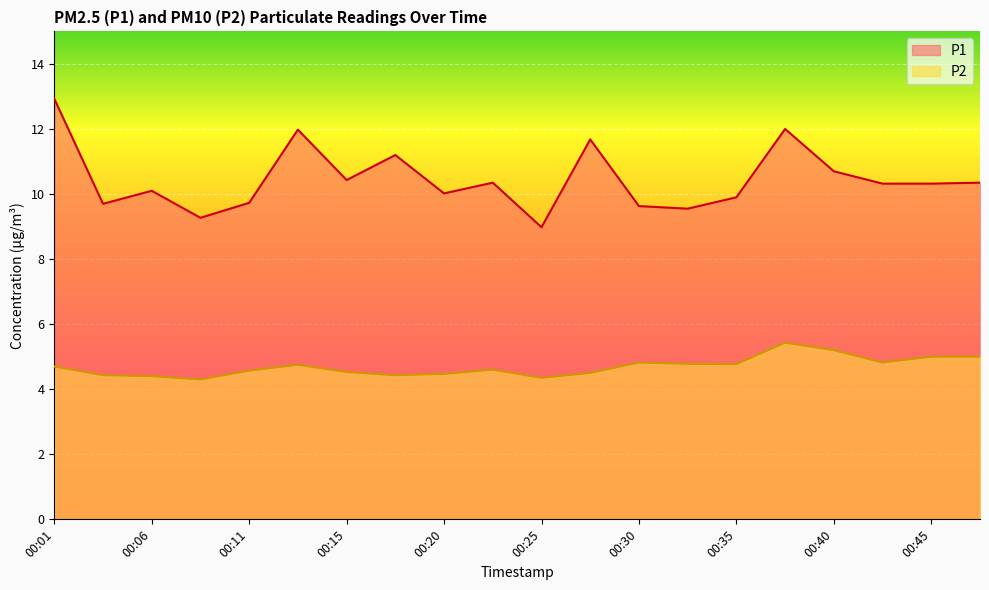

List the series in order of their overall mean, lowest first.

P2, P1